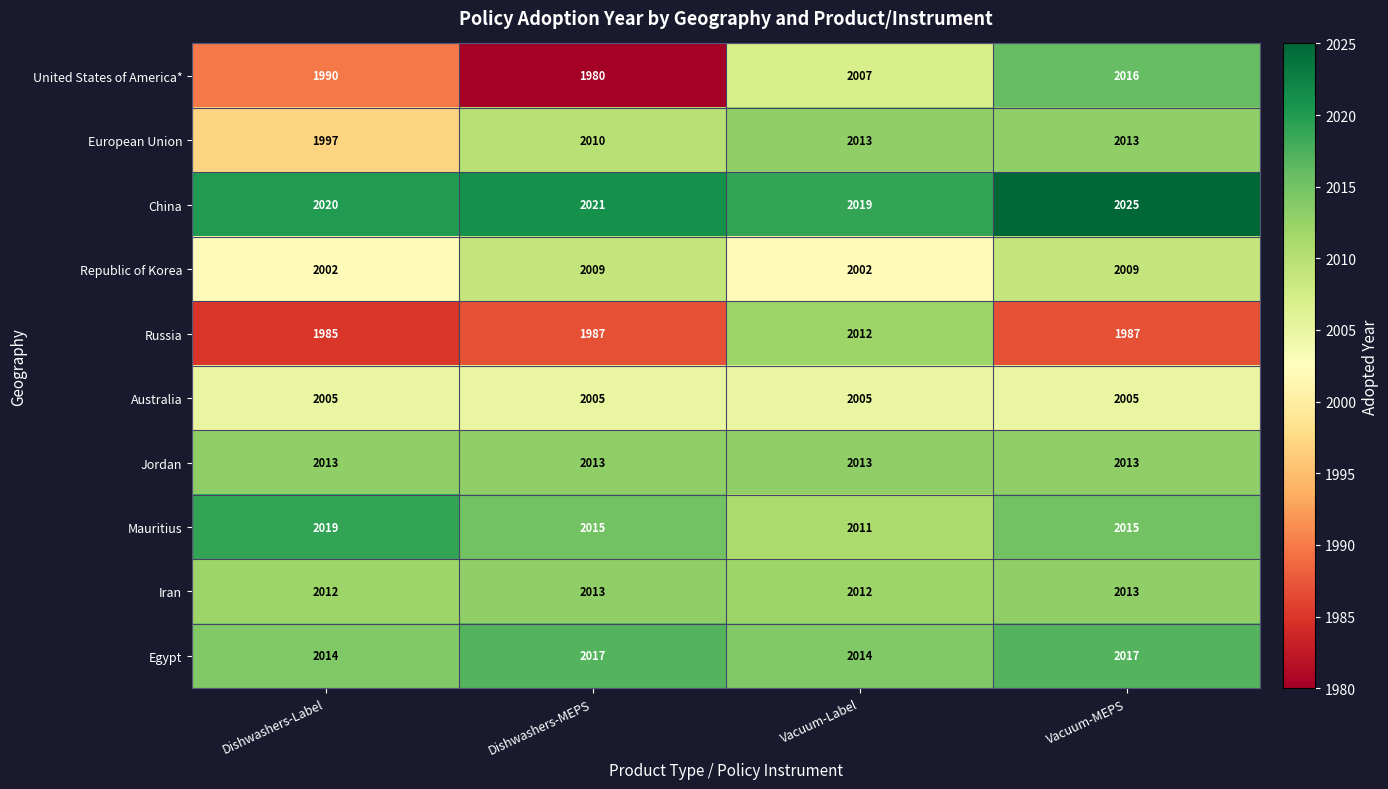

What is the total value across all series at Vacuum-Label?

20108